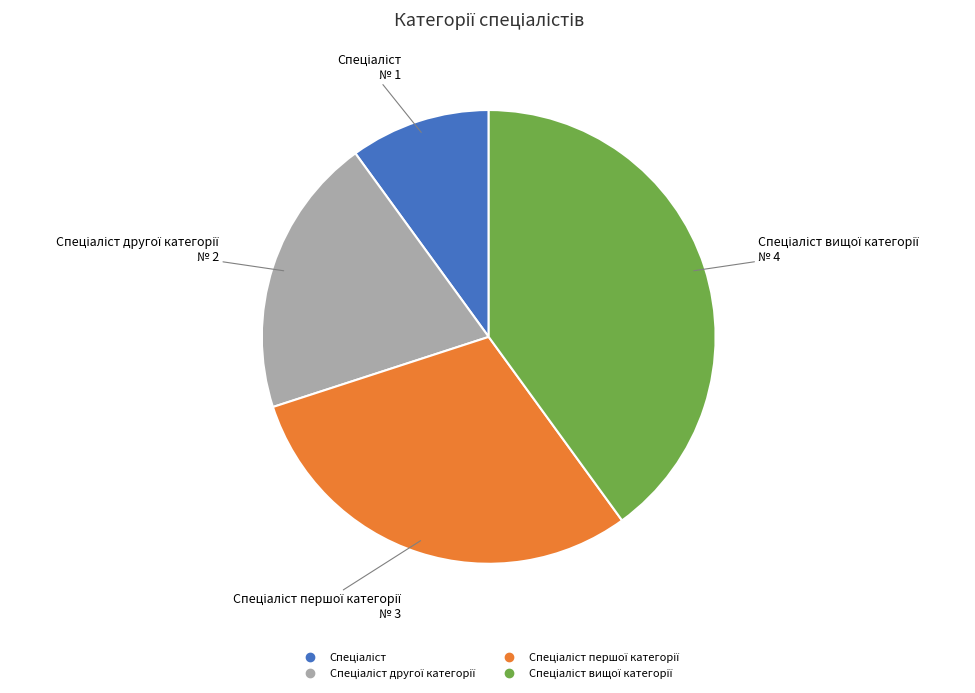

Is there any slice that represents more than half of the pie?

No